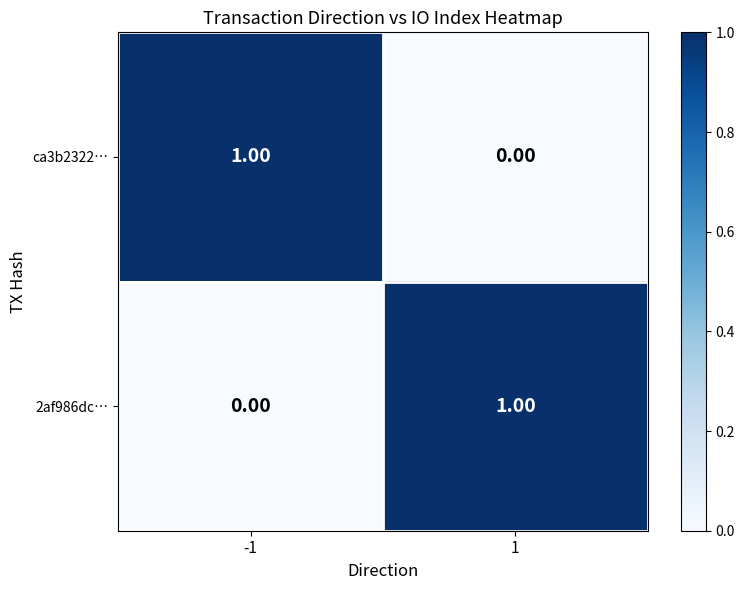

Rank the series at -1 from lowest to highest value.

2af986dc…, ca3b2322…